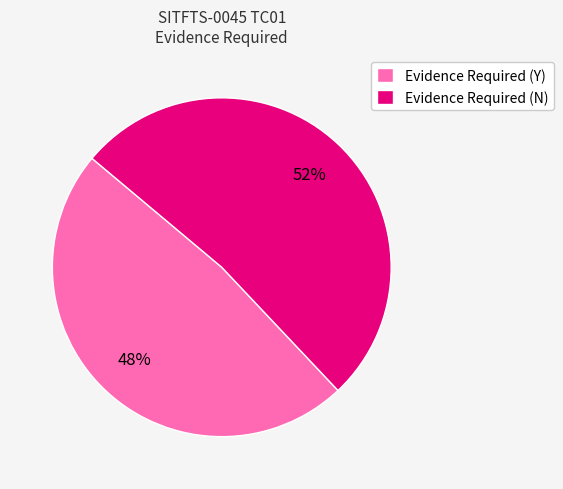

Which has a higher value, Evidence Required (Y) or Evidence Required (N)?

Evidence Required (N)